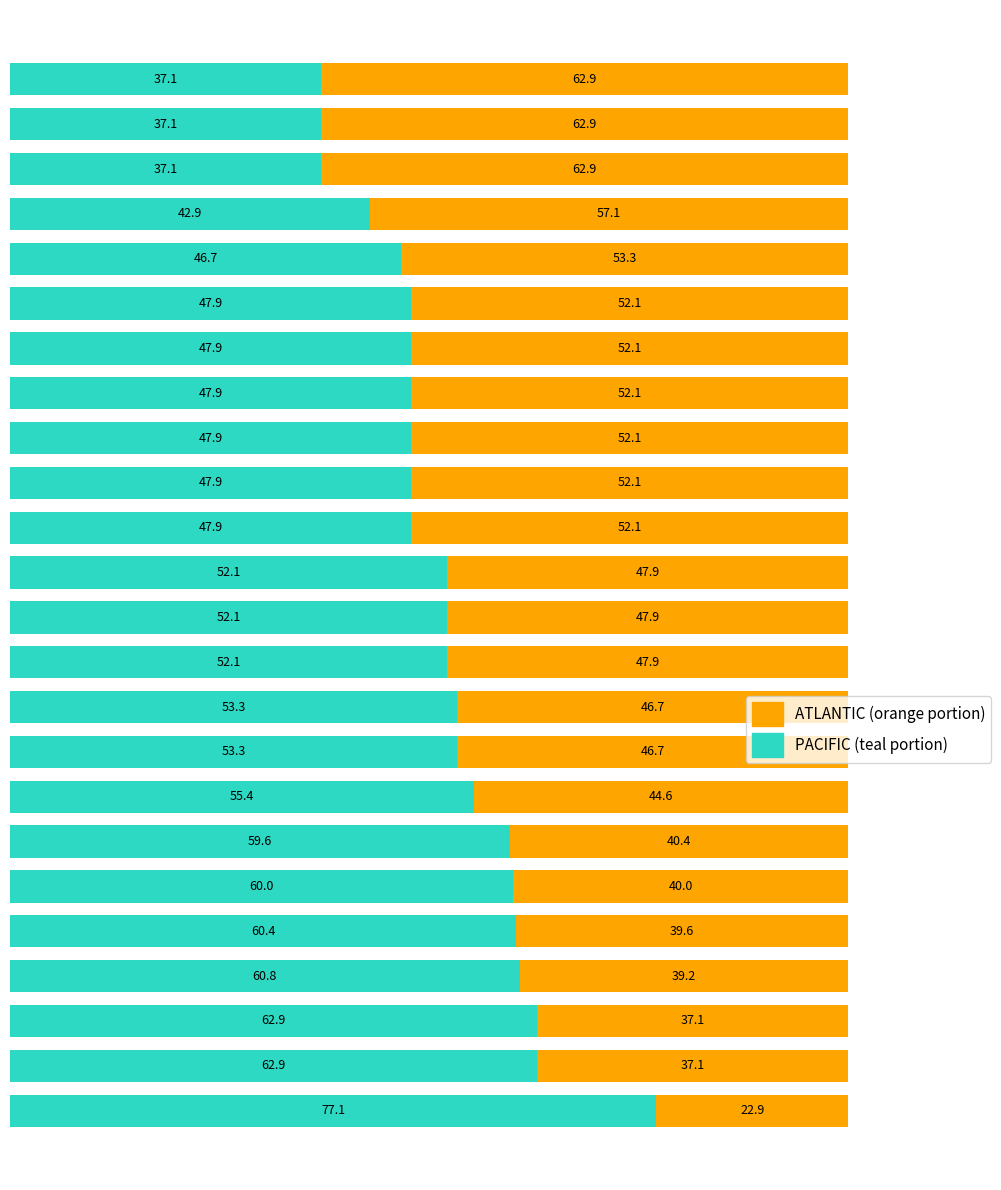

What is the lowest value of the PACIFIC (teal portion) series?

37.1